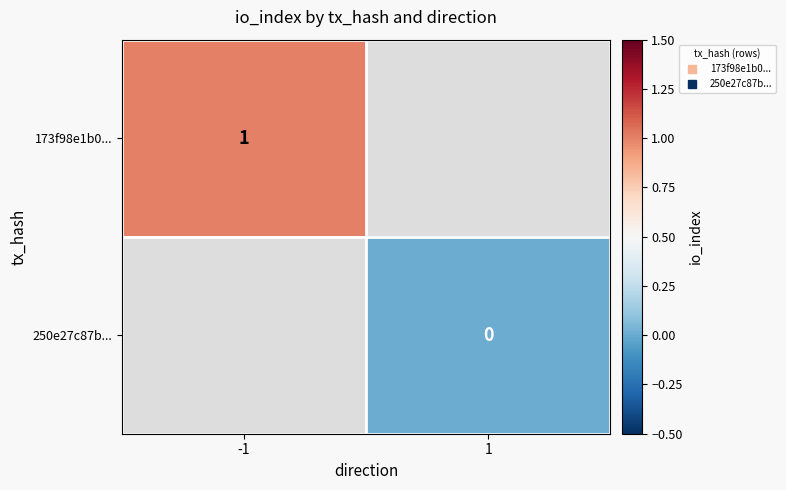

Which series has the widest spread of values?

173f98e1b0...